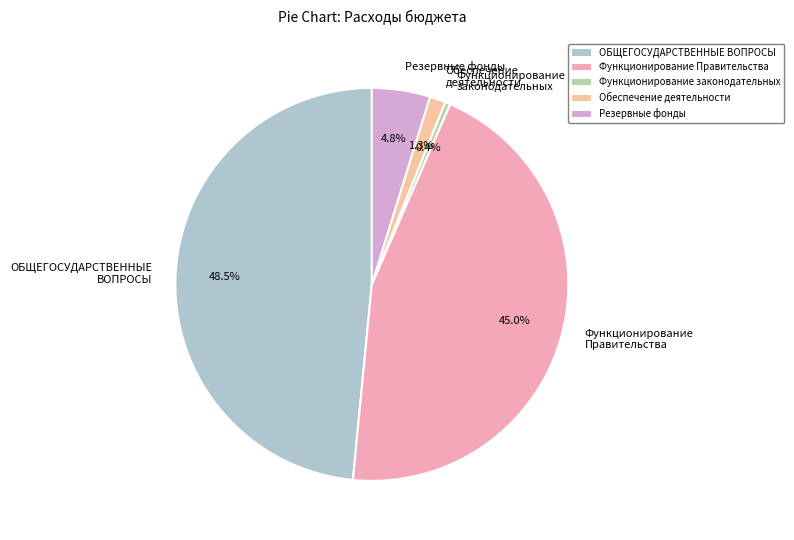

Count the number of slices in the pie.

5